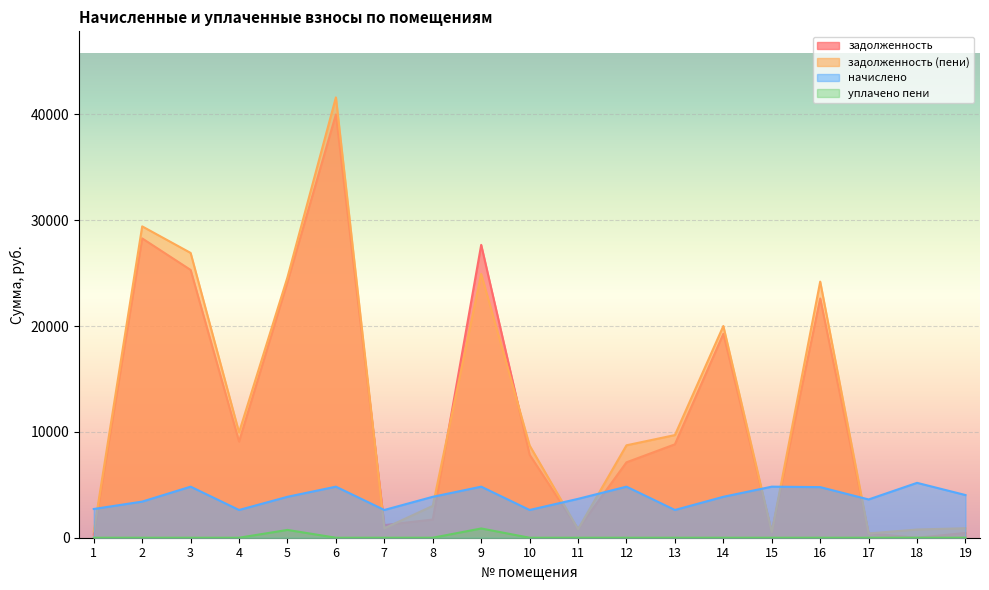

At which label is задолженность closest to 19995?

14